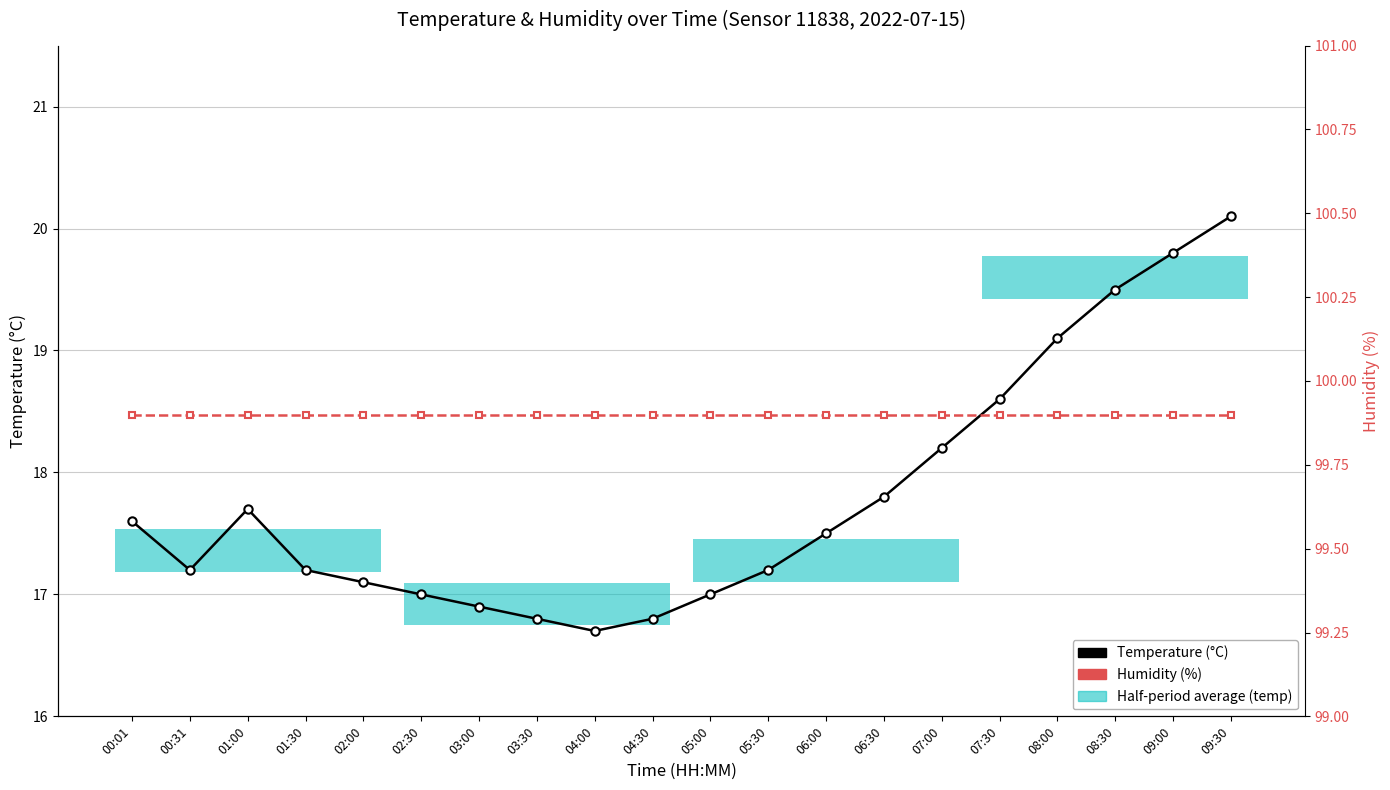

What is the difference between the Temperature (°C) values at 07:00 and 09:00?

1.6